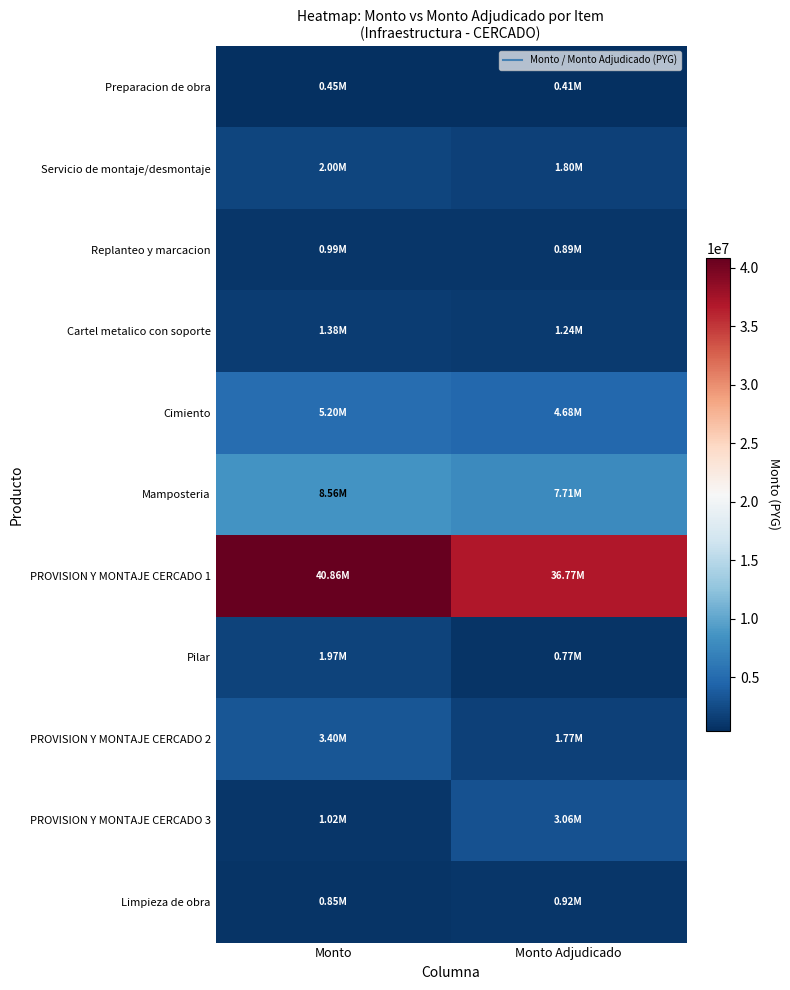

Between Monto and Monto Adjudicado, which series saw the biggest shift?

PROVISION Y MONTAJE CERCADO 1